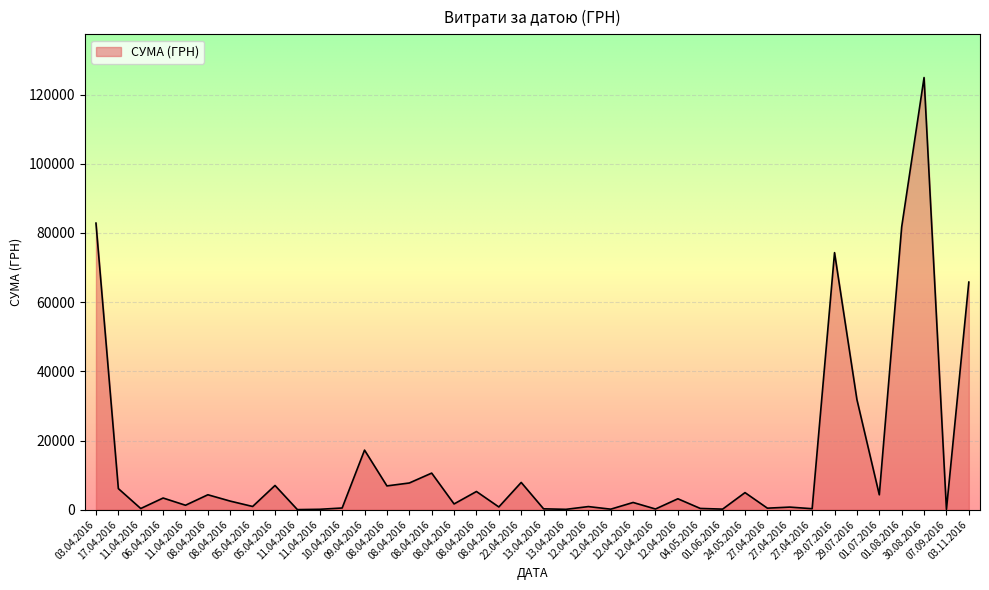

How many lines are shown in the chart?

1